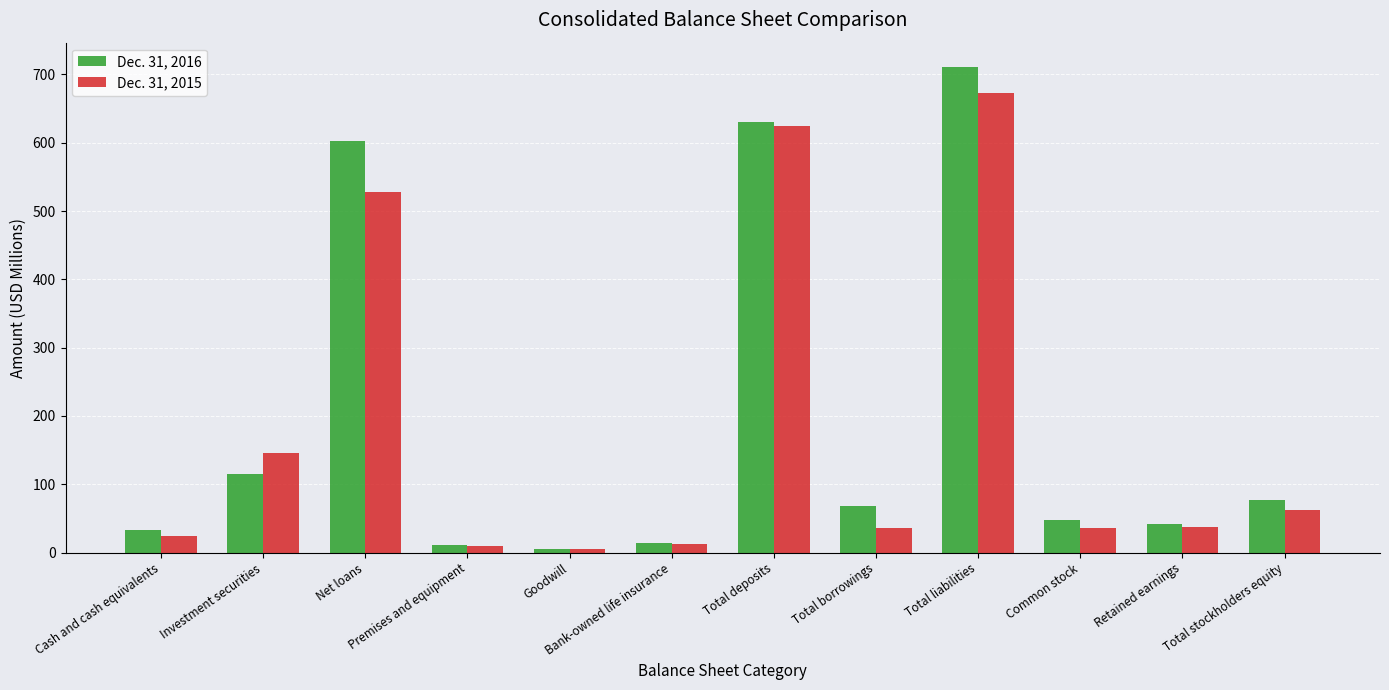

Rank the series by their maximum value, from highest to lowest.

Dec. 31, 2016, Dec. 31, 2015